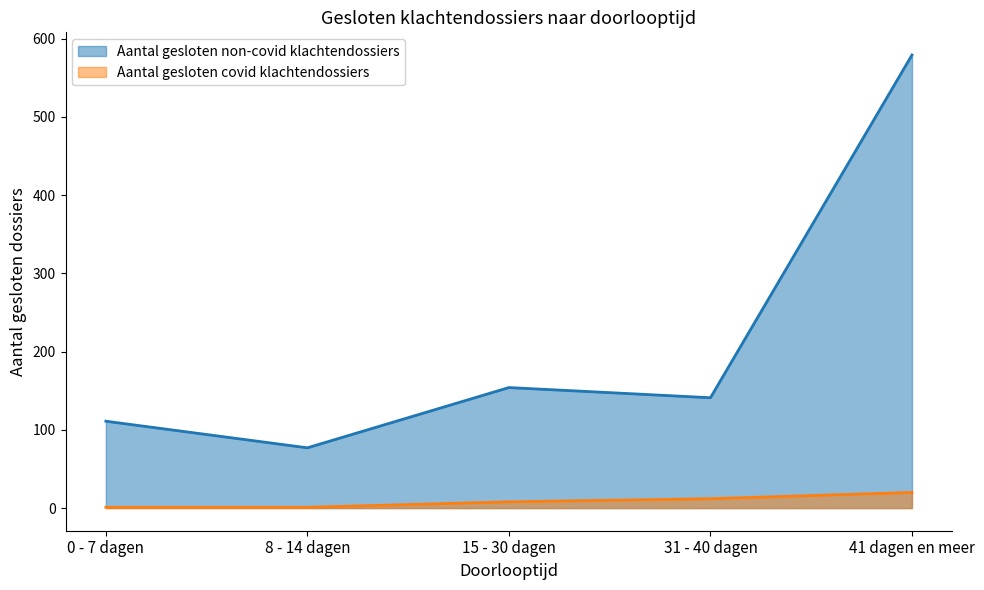

At which label does Aantal gesloten covid klachtendossiers reach its peak?

41 dagen en meer